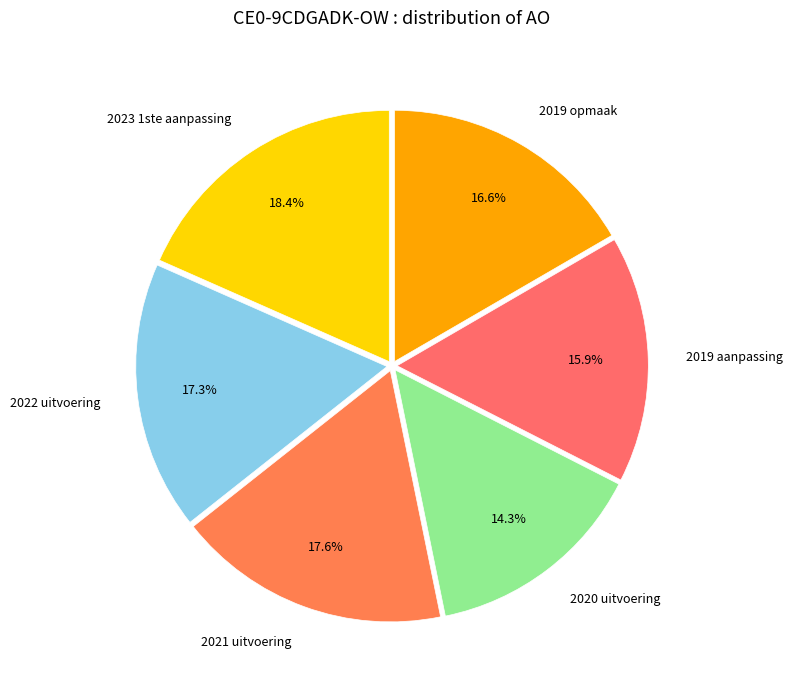

To the nearest percent, what is the average slice percentage?

17%